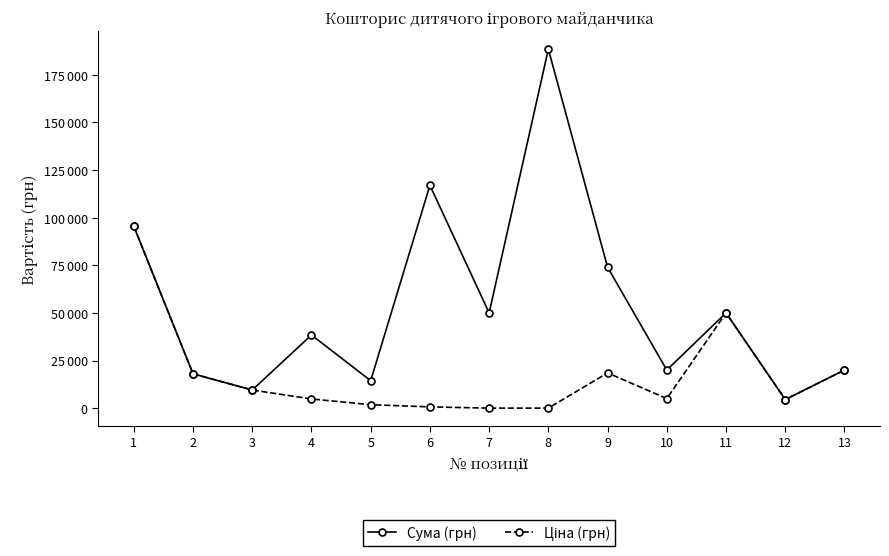

True or false: Ціна (грн) has a value of -48907 at 8.

False